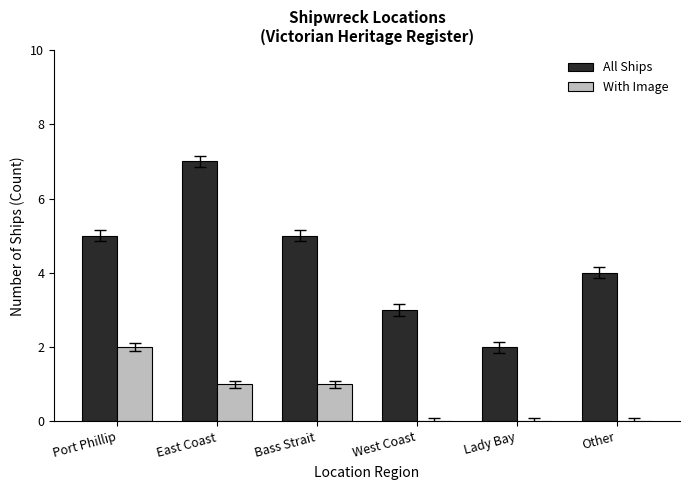

What are all the series names shown in the legend?

All Ships, With Image